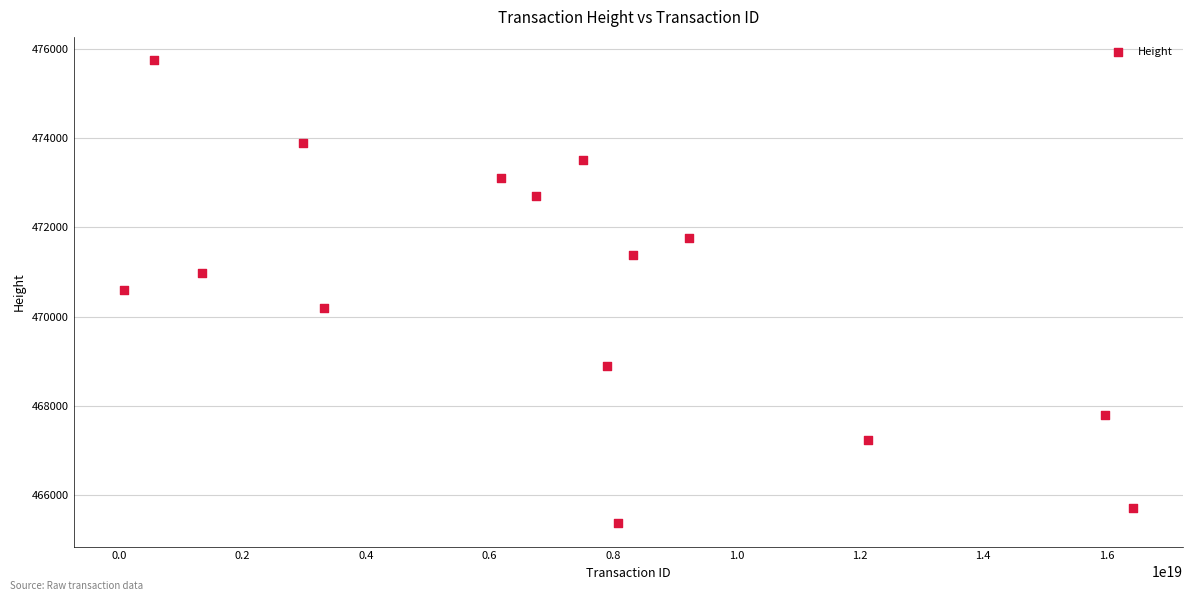

What is the range of Y values (max minus min)?

10387